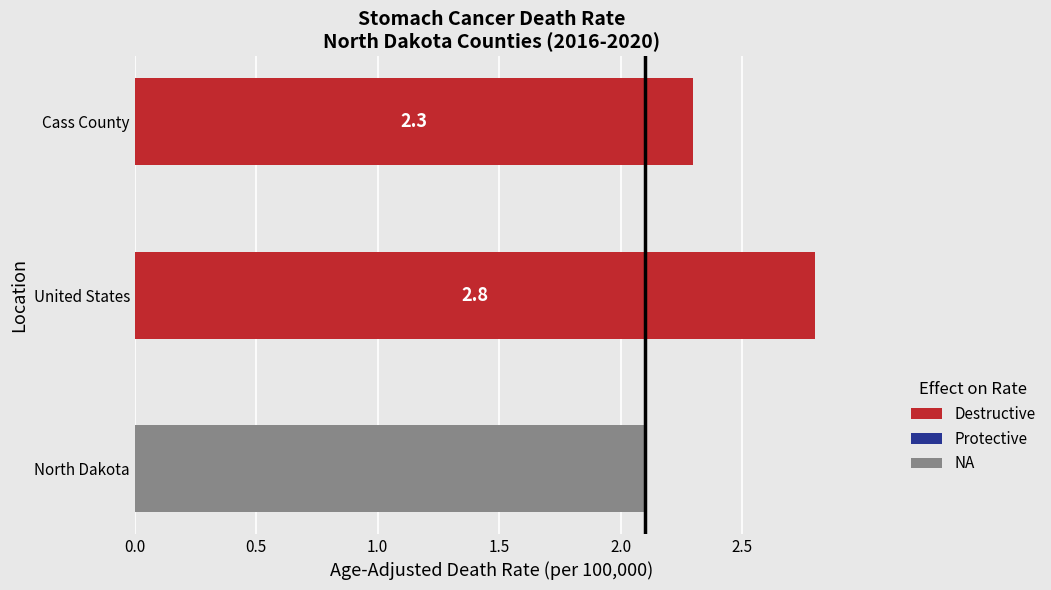

Reading top to bottom, transcribe all the data shown in this chart.

2.3	2.8	2.1